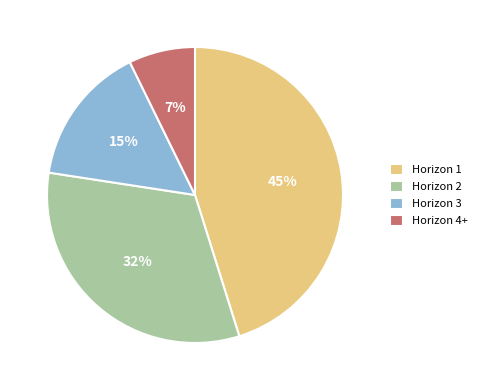

Approximately how many times larger is the value at Horizon 3 compared to Horizon 1?

0.3